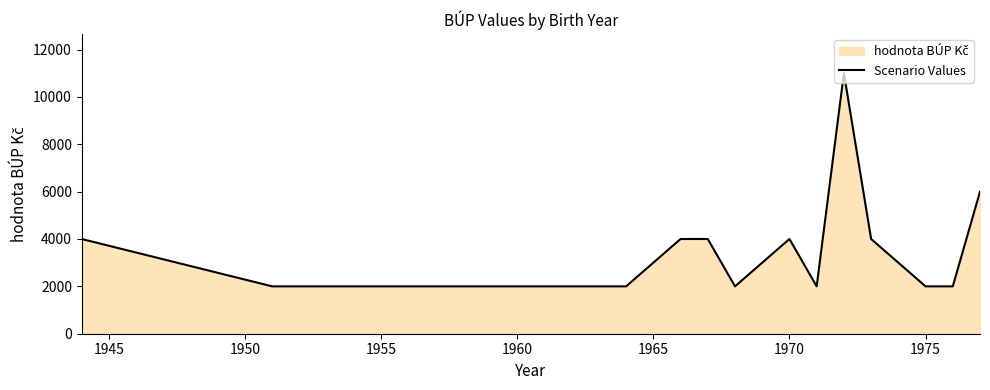

What is the difference between the maximum and minimum values?

9000